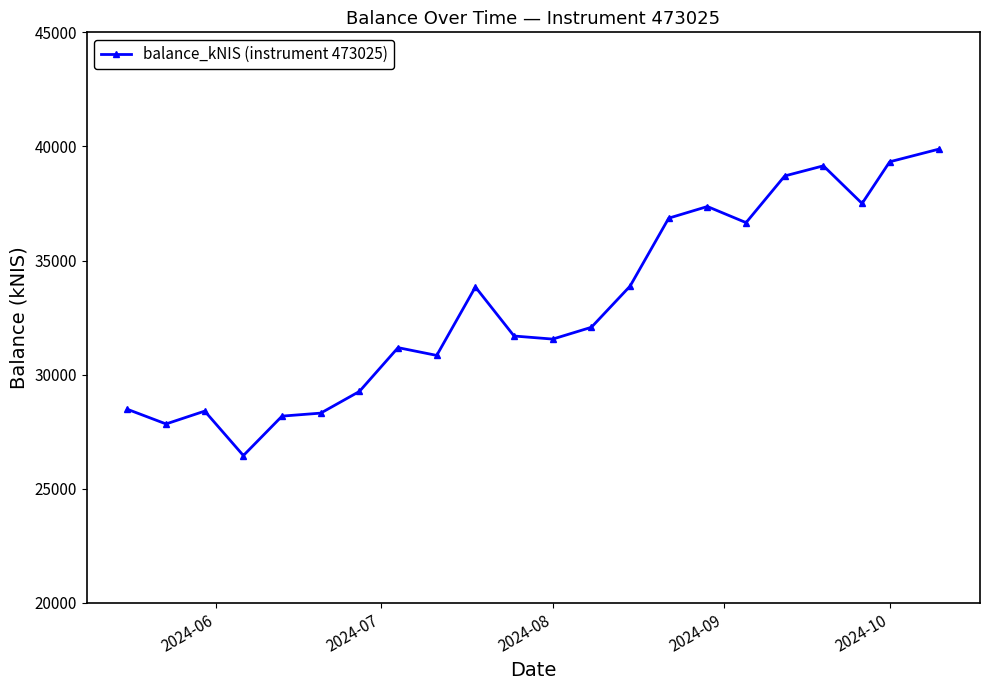

How many lines are shown in the chart?

1